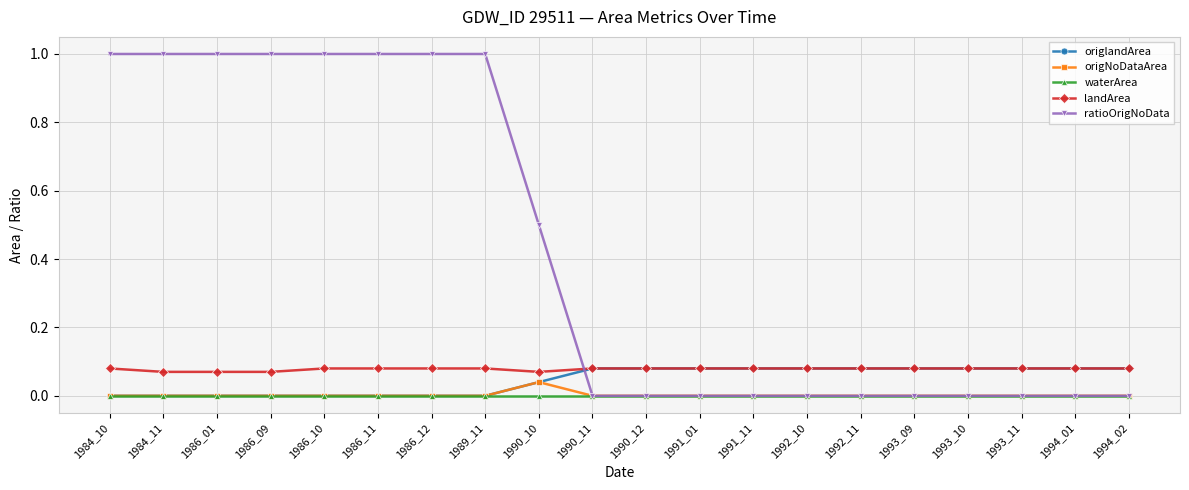

Which series has the largest total across all categories?

ratioOrigNoData